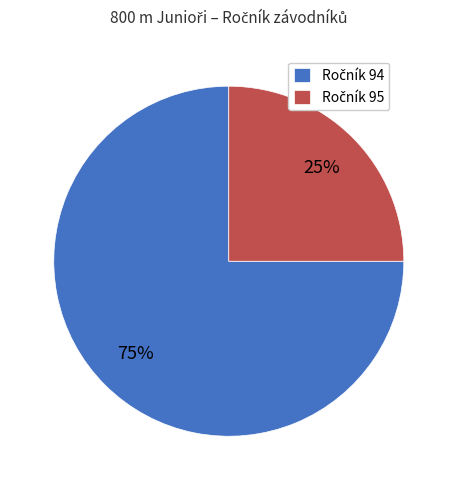

Is there any slice that represents more than half of the pie?

Yes